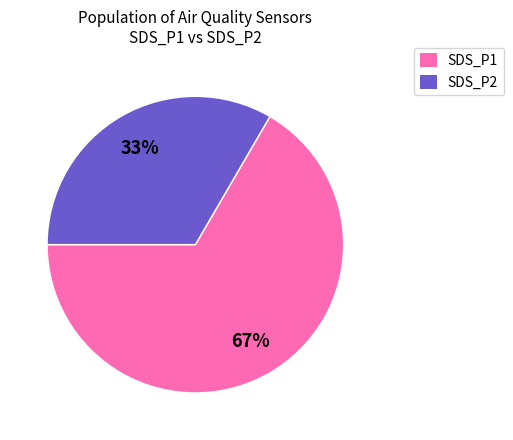

To the nearest percent, what percentage of the pie is SDS_P2?

33%